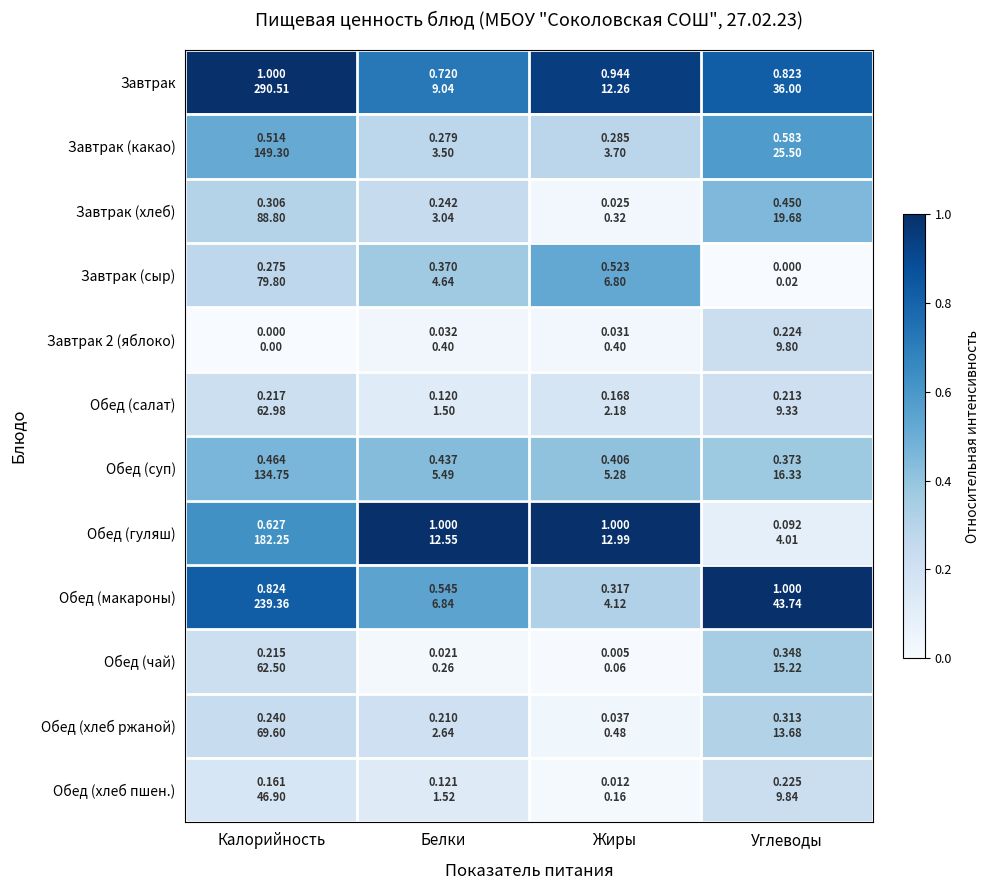

Which series has the widest spread of values?

Обед (гуляш)